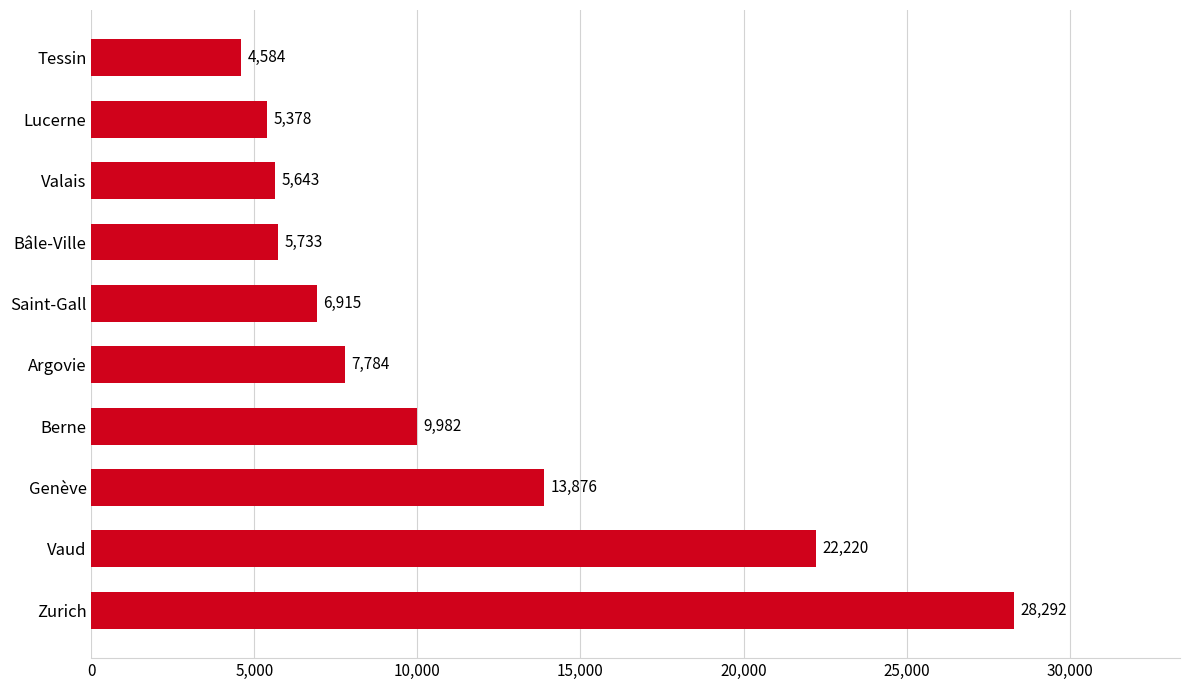

How many bars are there in total?

10